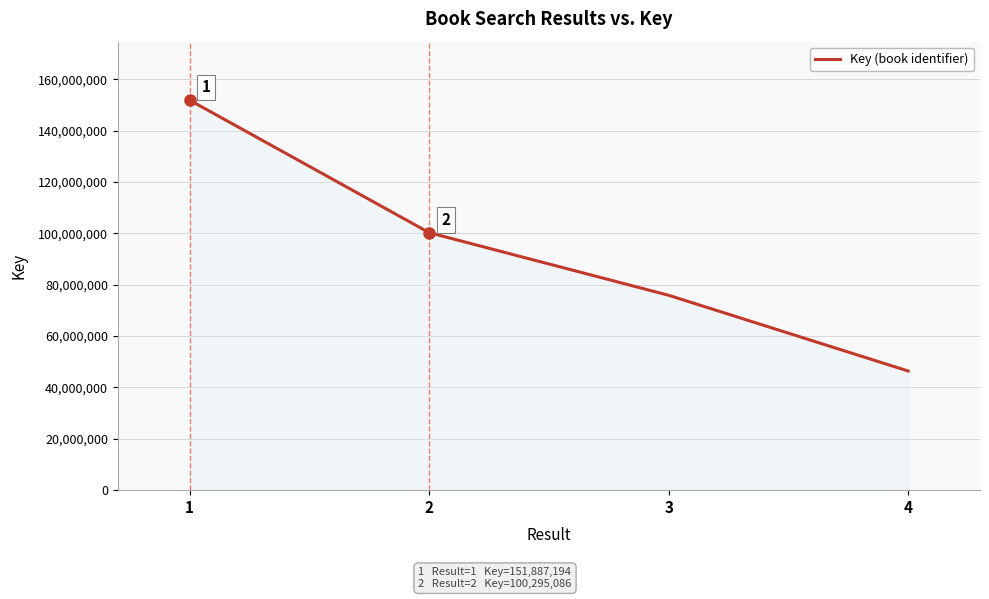

What is the difference between the maximum and minimum values?

105480250